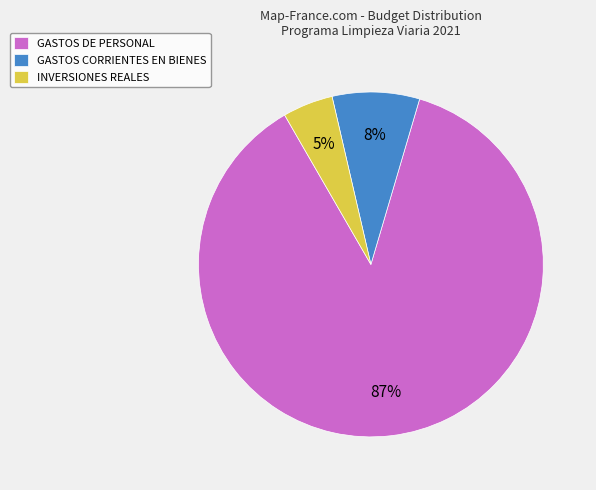

How many segments does this pie chart have?

3